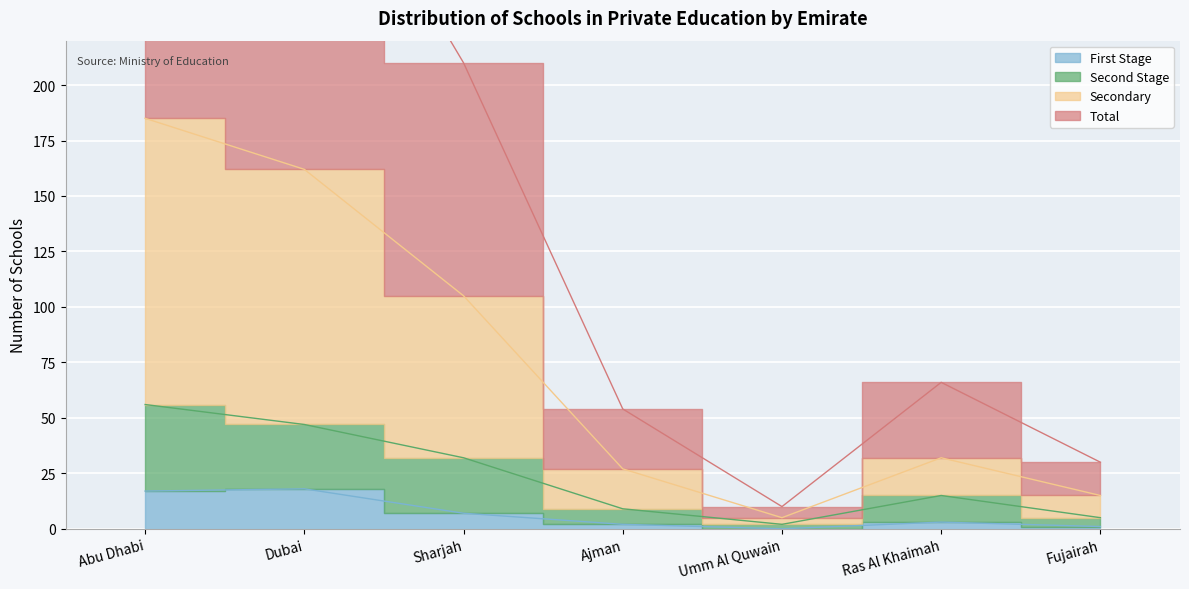

What is the difference between the maximum and minimum values in the Total series?

362